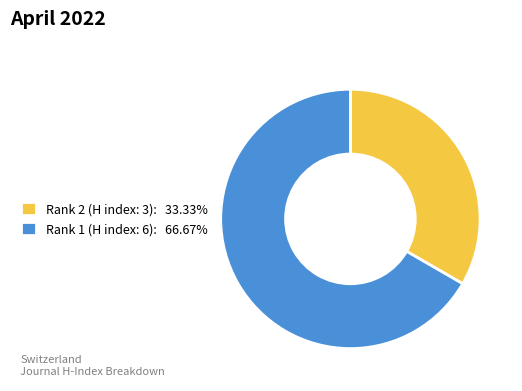

Does Rank 1 (H index: 6) represent more than half of the total?

Yes